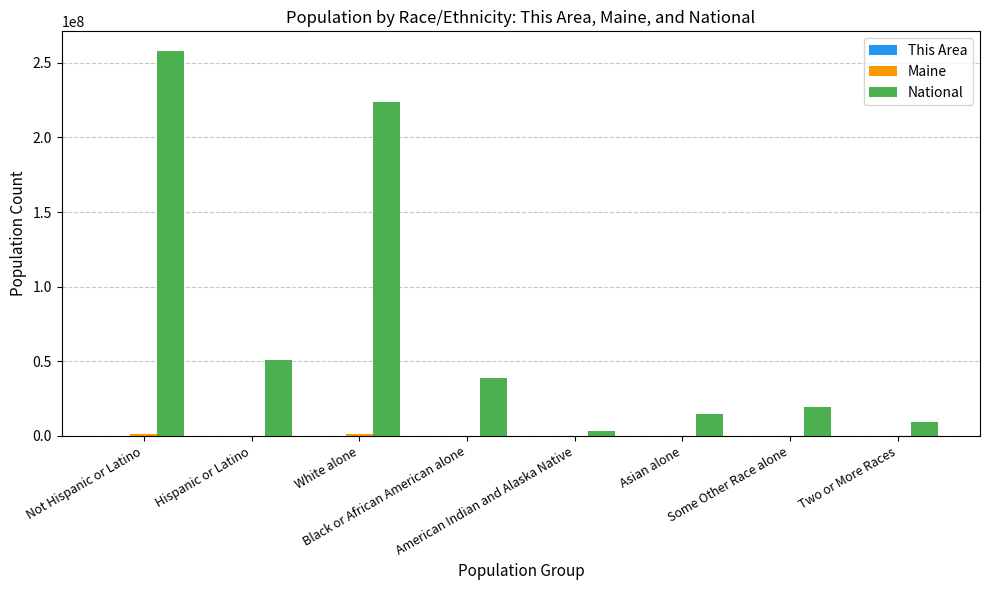

What is the average value of the National series?

77118883